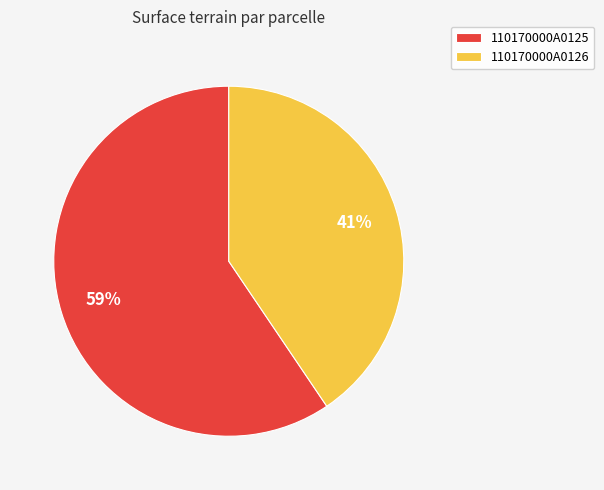

Which category has the biggest portion of the pie?

110170000A0125